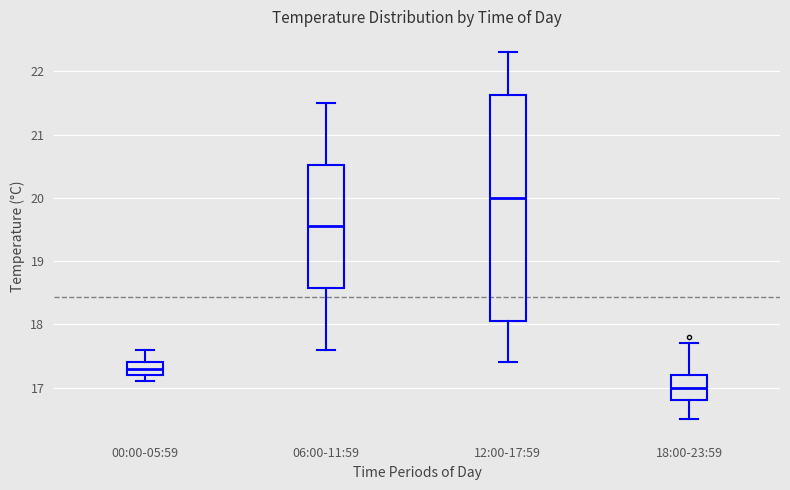

Which box's median line is the lowest?

18:00-23:59